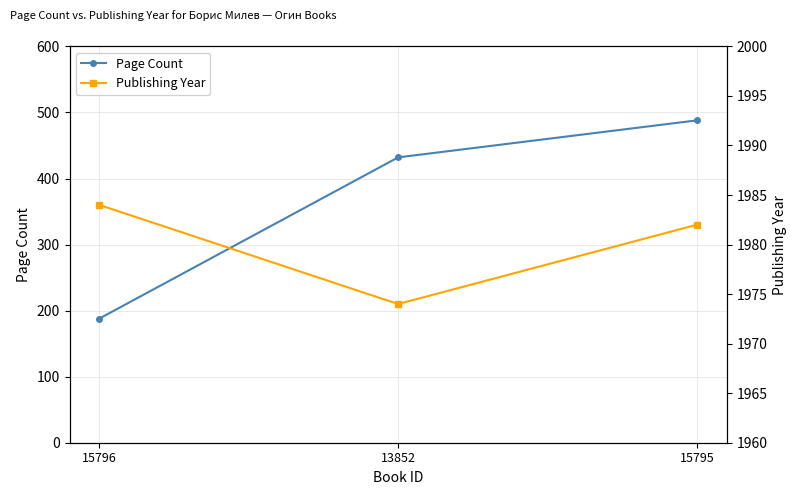

How many lines are shown in the chart?

2